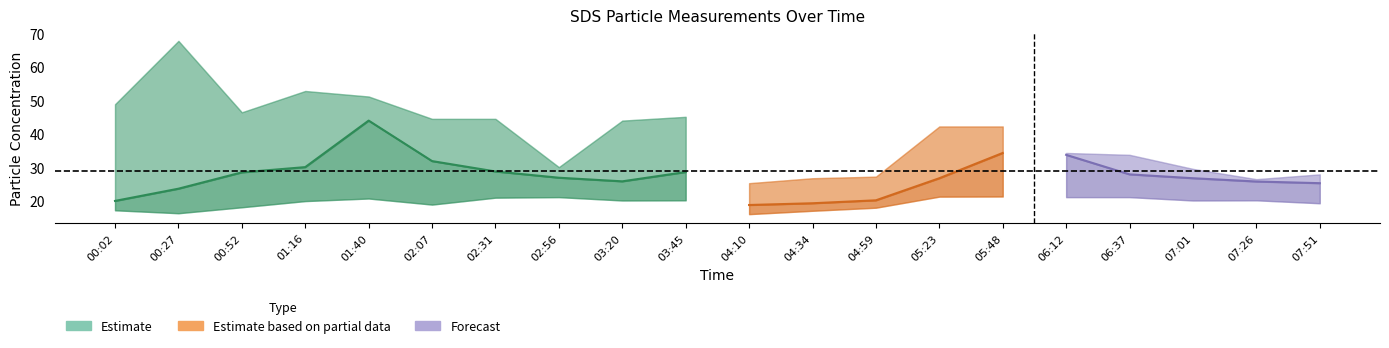

At which category does SDS_P1_center reach its first local valley?

03:20